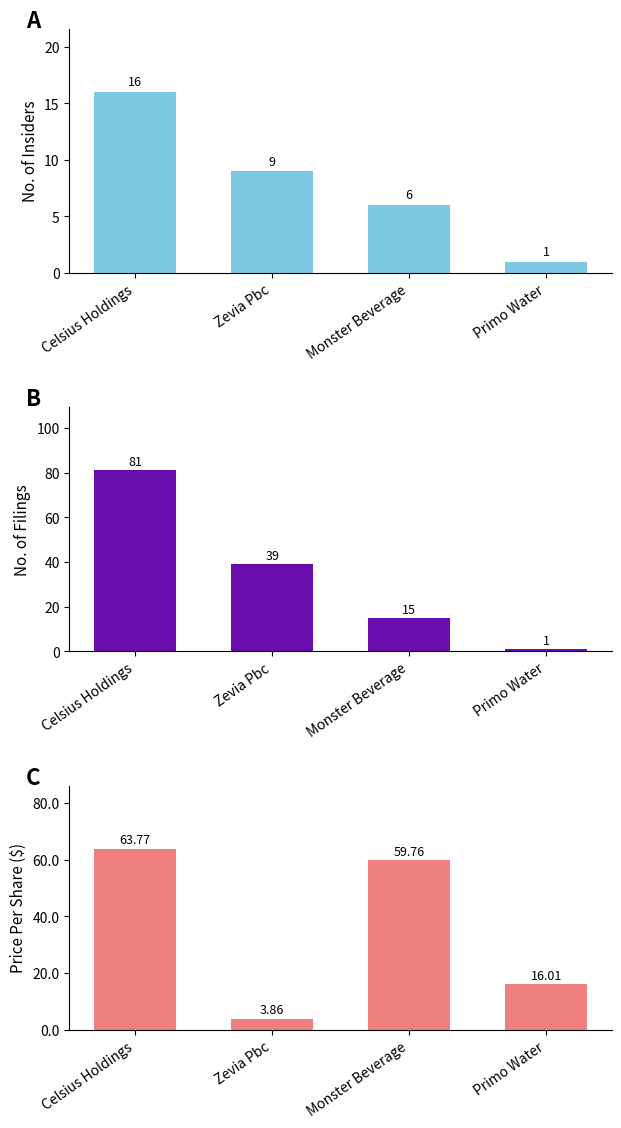

Reading right to left, extract all data points from this chart.

num_ins: 1.0	6.0	9.0	16.0
num_filings: 1.0	15.0	39.0	81.0
transactionPricePerShare: 16.0	59.8	3.9	63.8